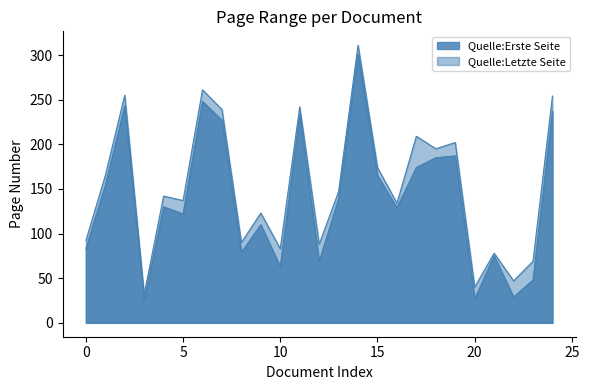

Which series has the largest total across all categories?

Quelle:Letzte Seite